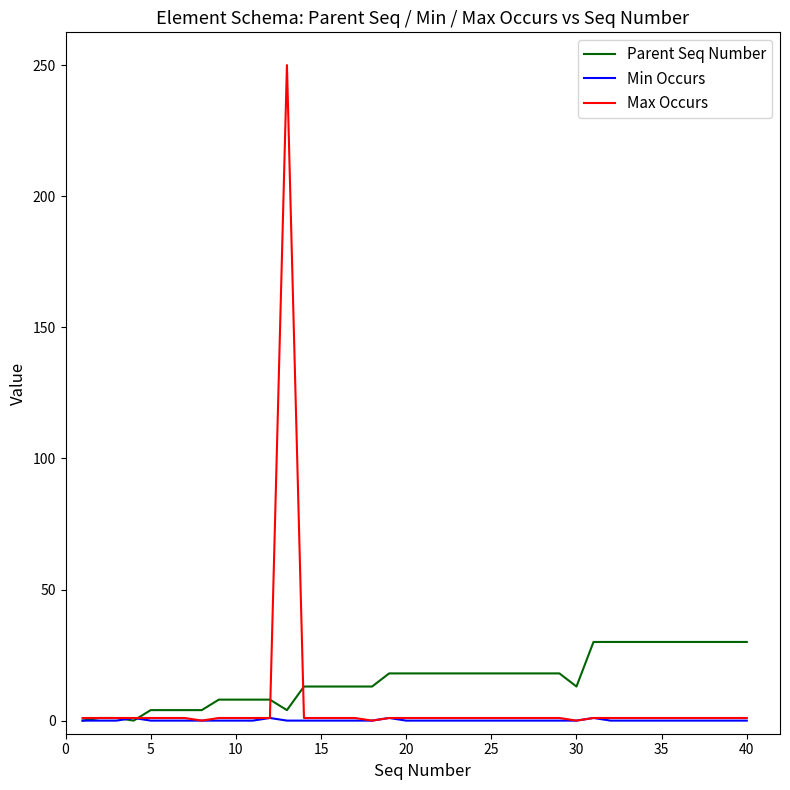

What is the sum of all Min Occurs values?

4